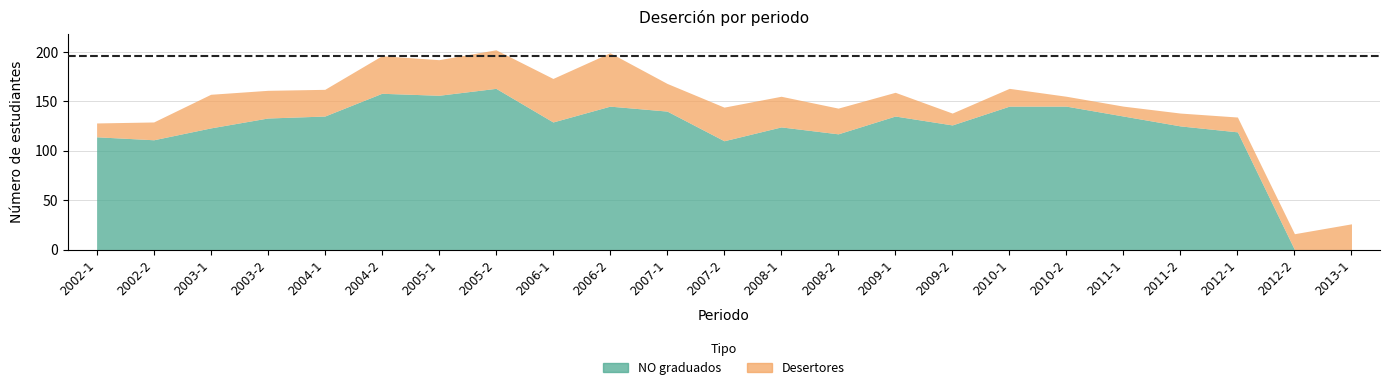

How many distinct data groups are displayed?

2